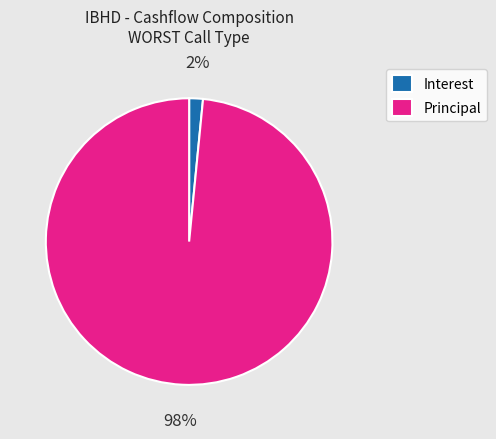

Does any single category account for the majority?

Yes